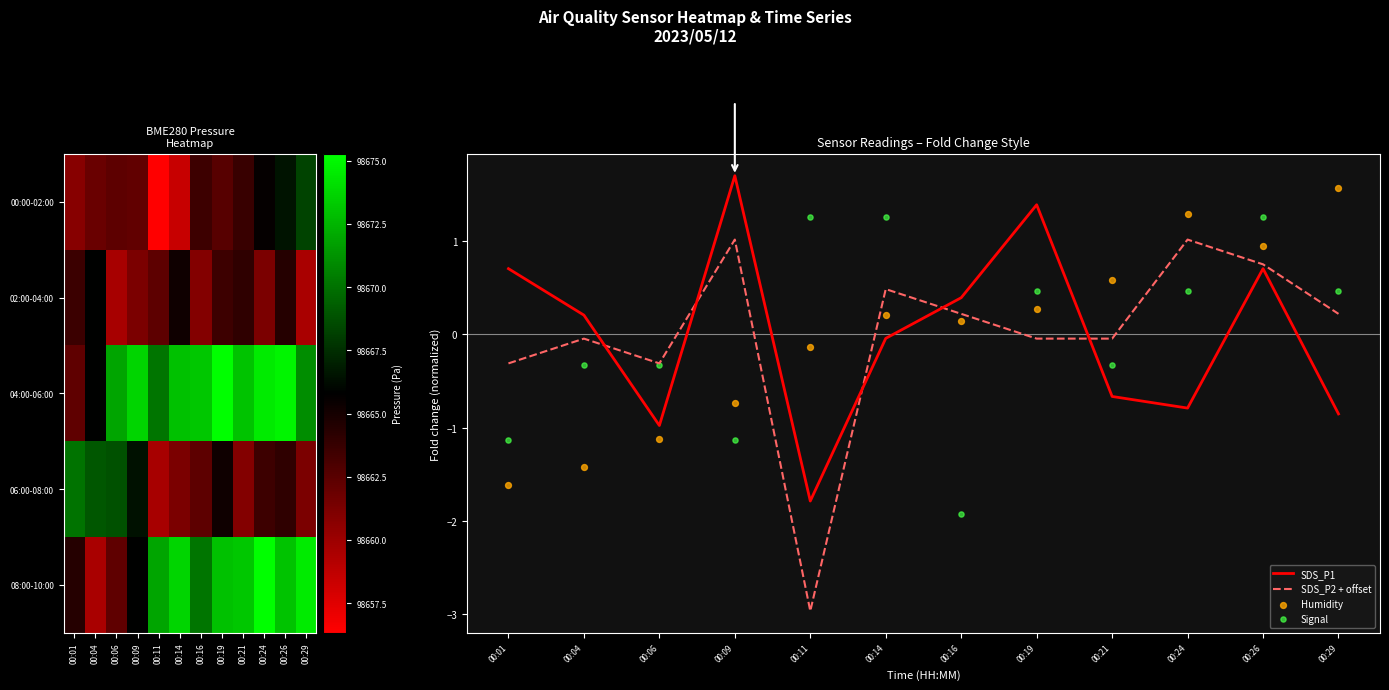

What is the maximum value for SDS_P1?

1.7